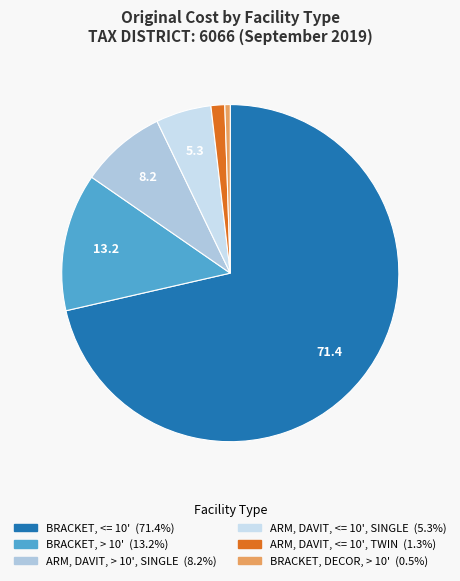

Combined, do BRACKET, > 10' and BRACKET, DECOR, > 10' account for over 50%?

No